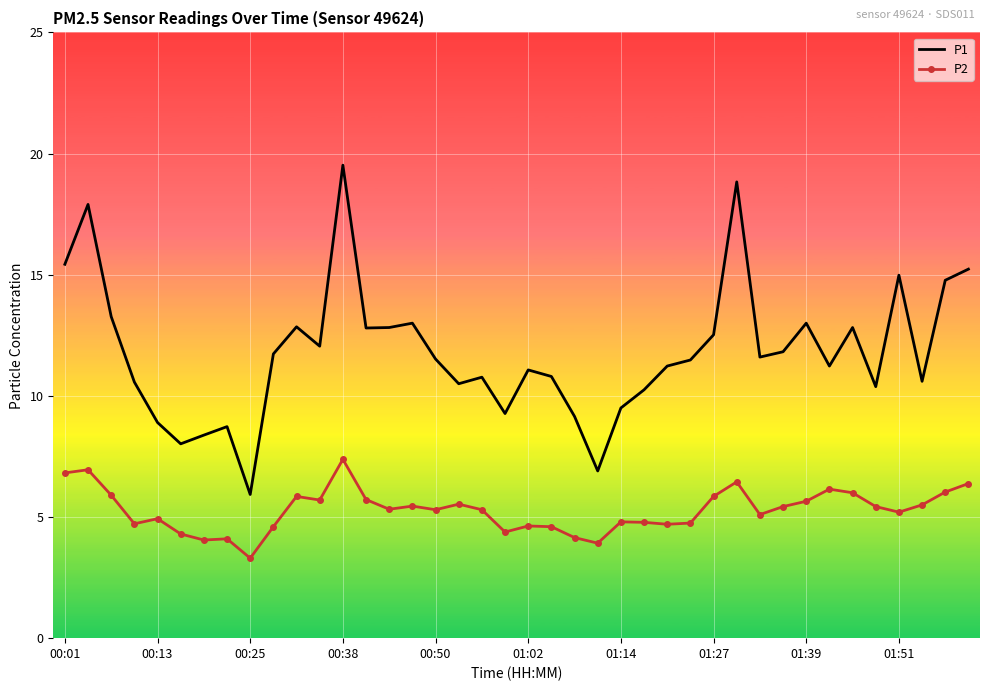

Which series has the largest total across all categories?

P1